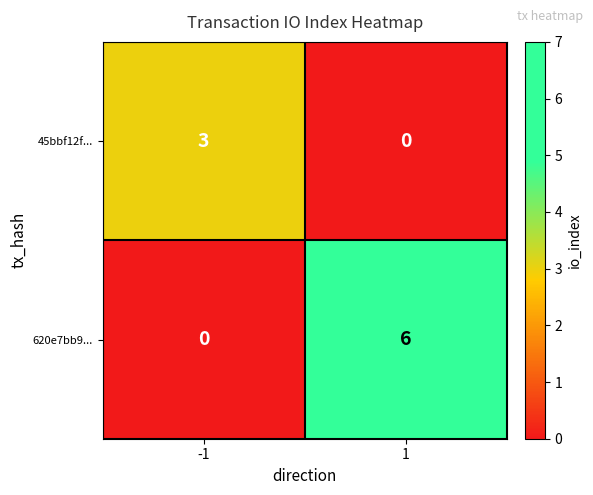

The 620e7bb9... series shows 11 at 1. True or false?

False